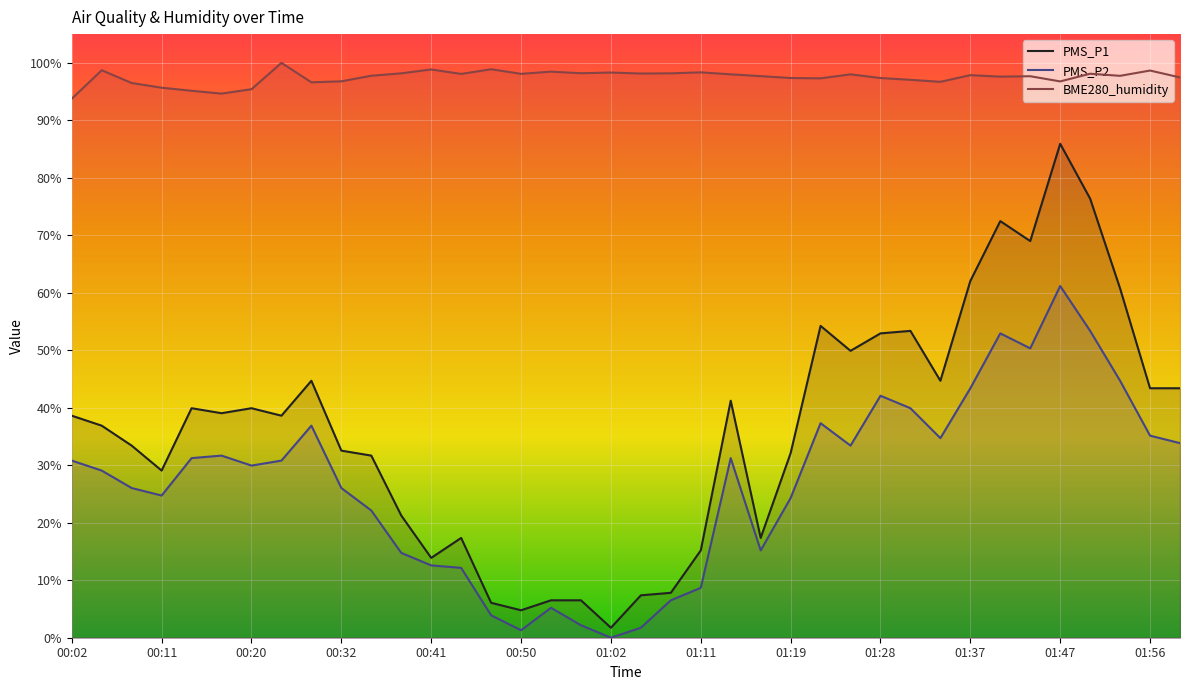

What is the difference between the maximum and minimum values in the BME280_humidity series?

6.2